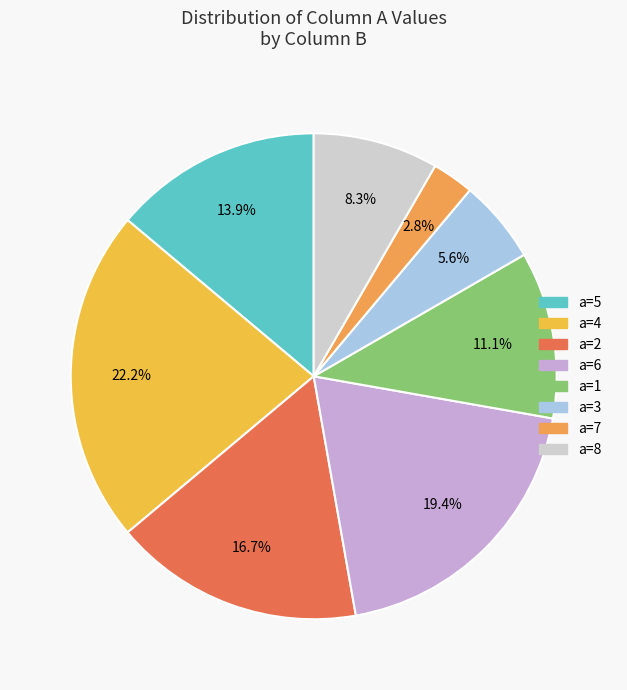

How many slices are in this pie chart?

8